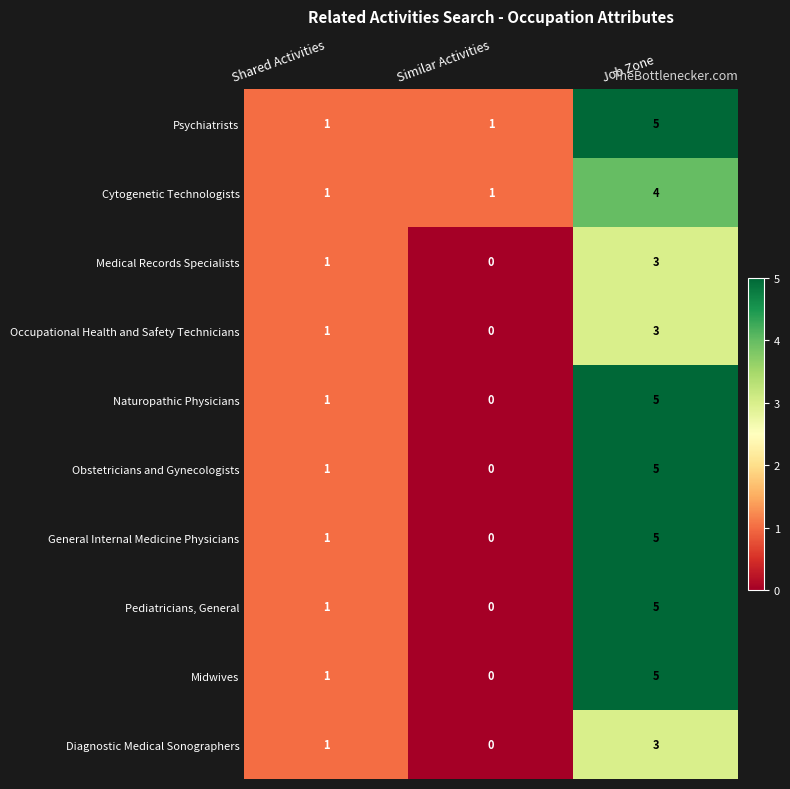

The value of Pediatricians, General at Job Zone is 5. True or false?

True